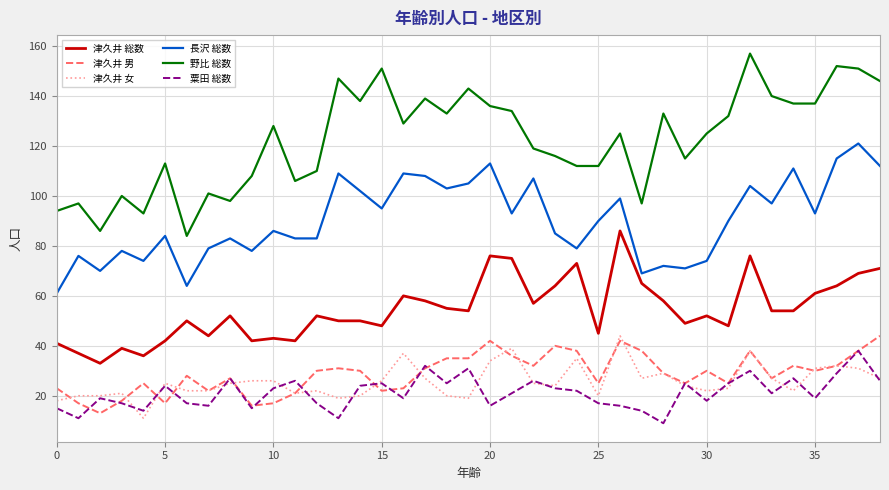

Which series has the largest range (max minus min)?

野比 総数